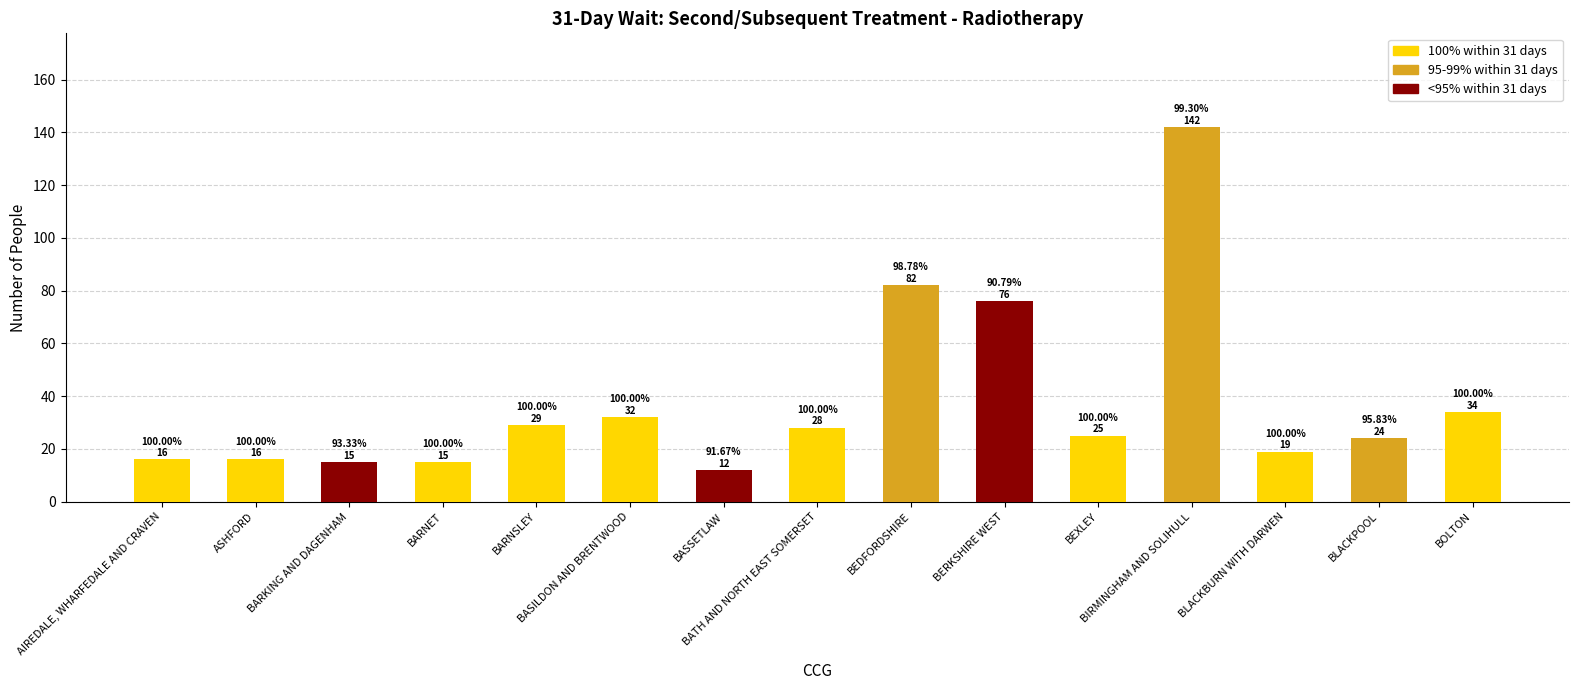

Does the chart contain any negative values?

No